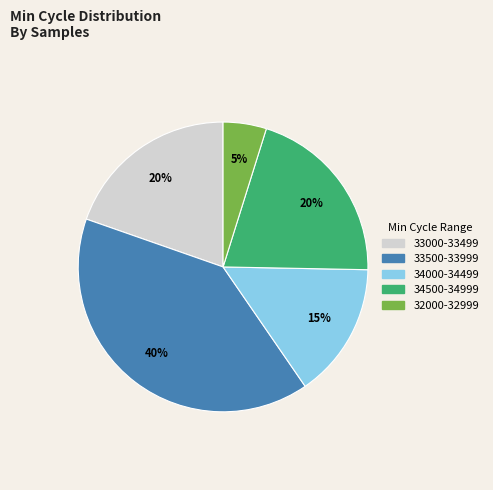

Does any single category account for the majority?

No